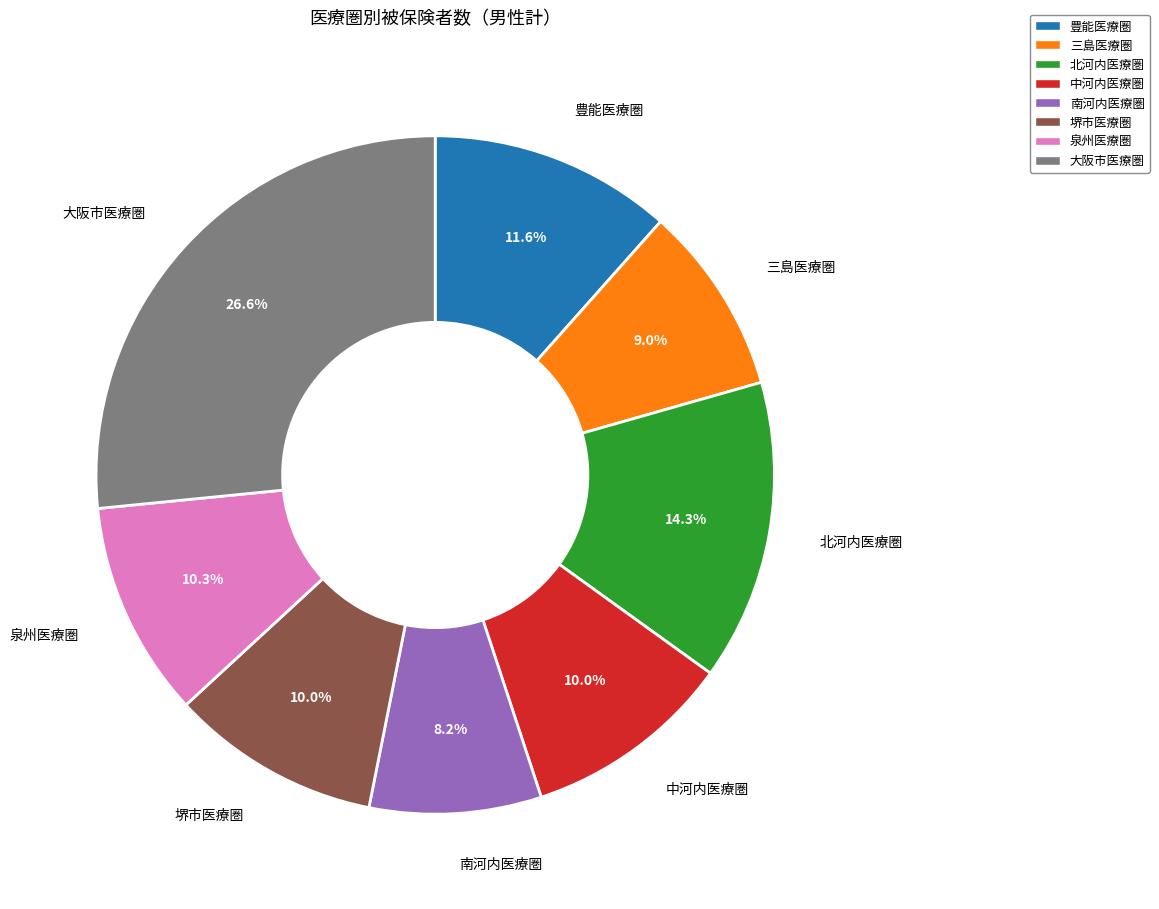

Does any single category account for the majority?

No